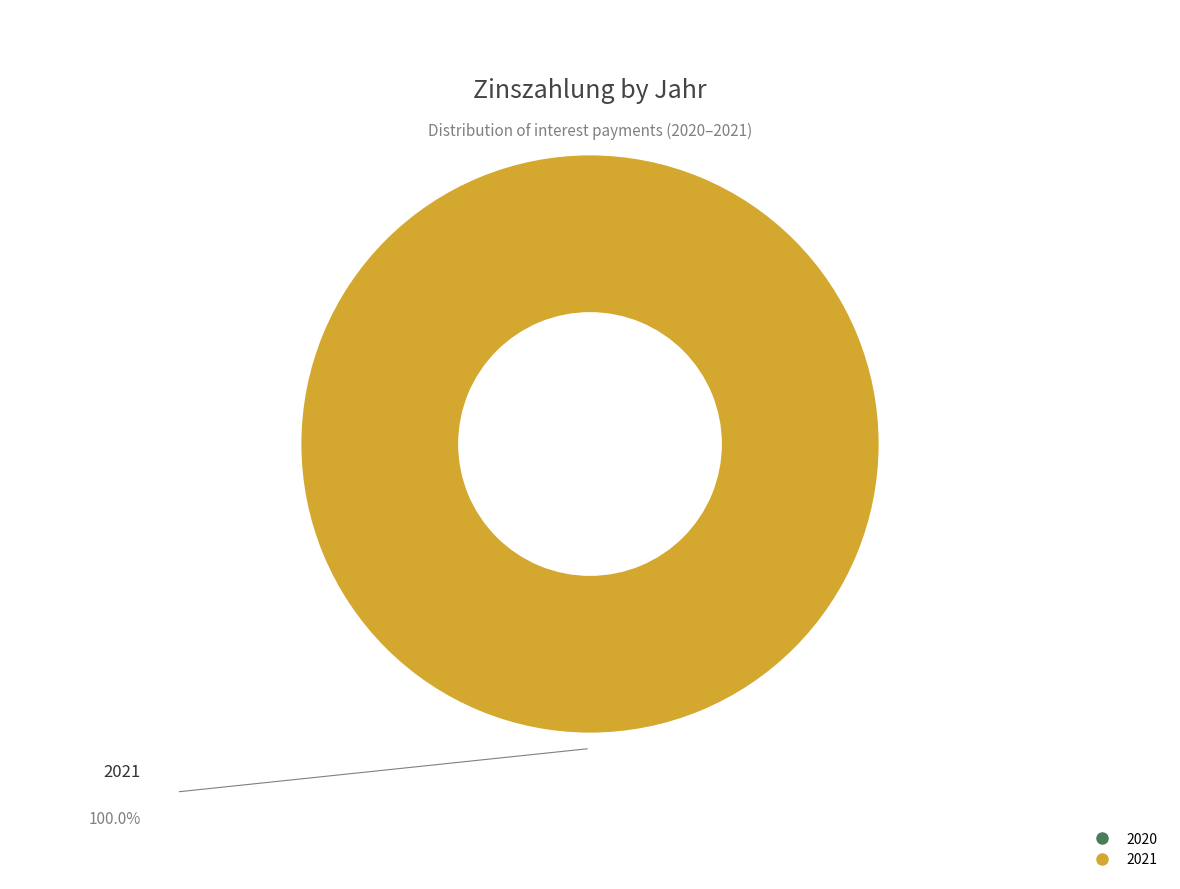

Which slice represents more than half of the pie?

2021